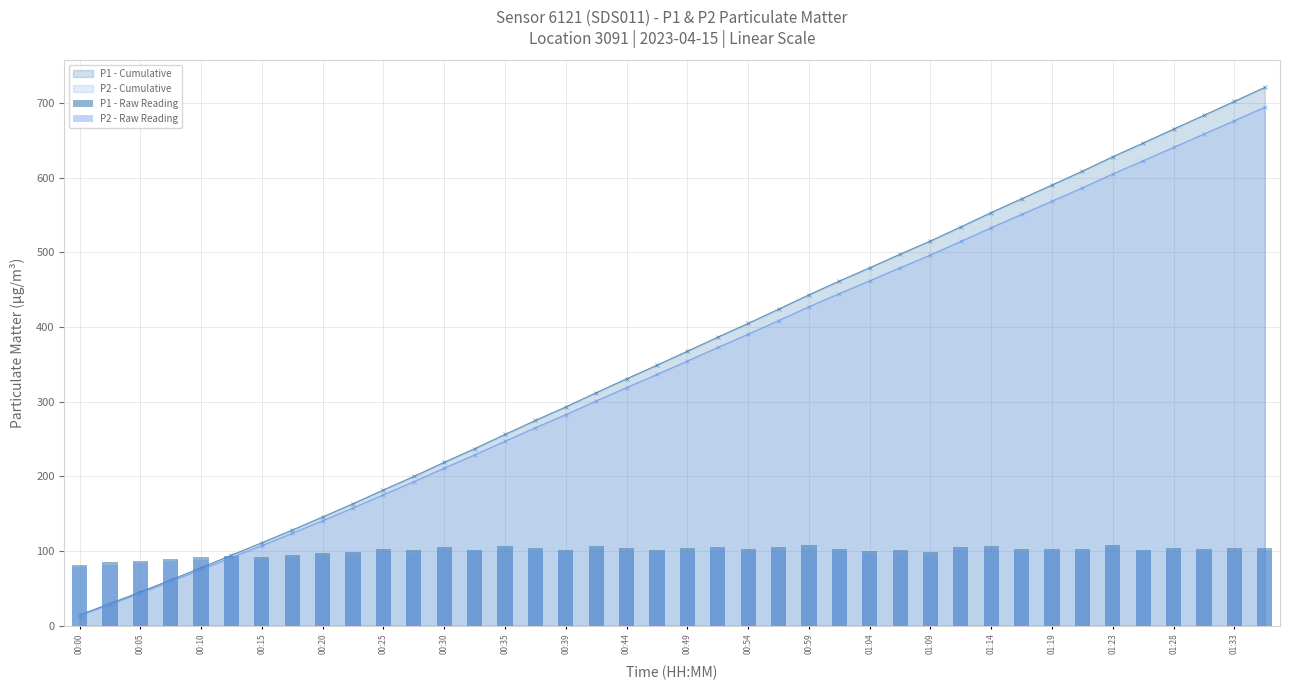

Is it true that P2 - Raw Reading equals 98.2 at 35?

True